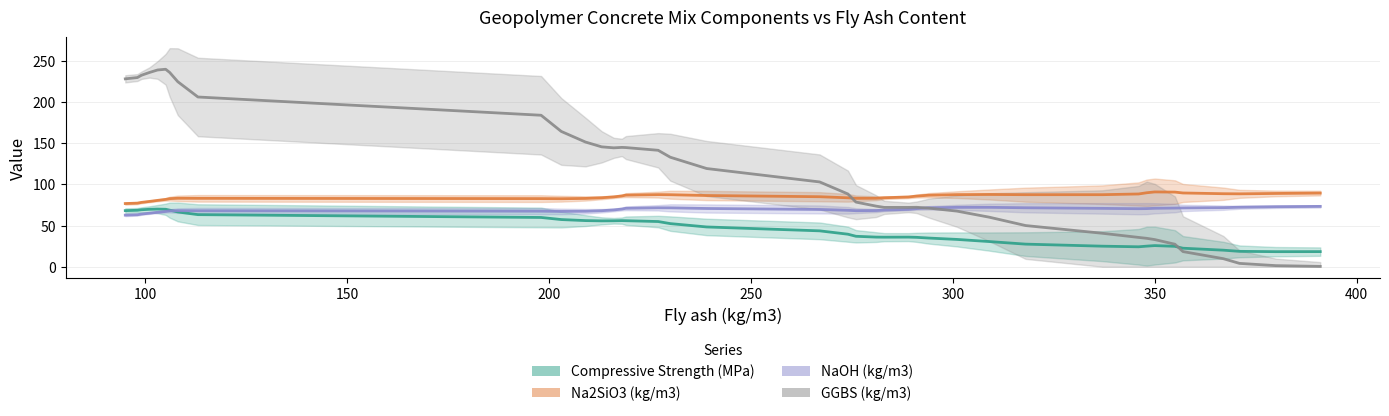

What is the difference between the maximum and minimum values in the GGBS (kg/m3) series?

264